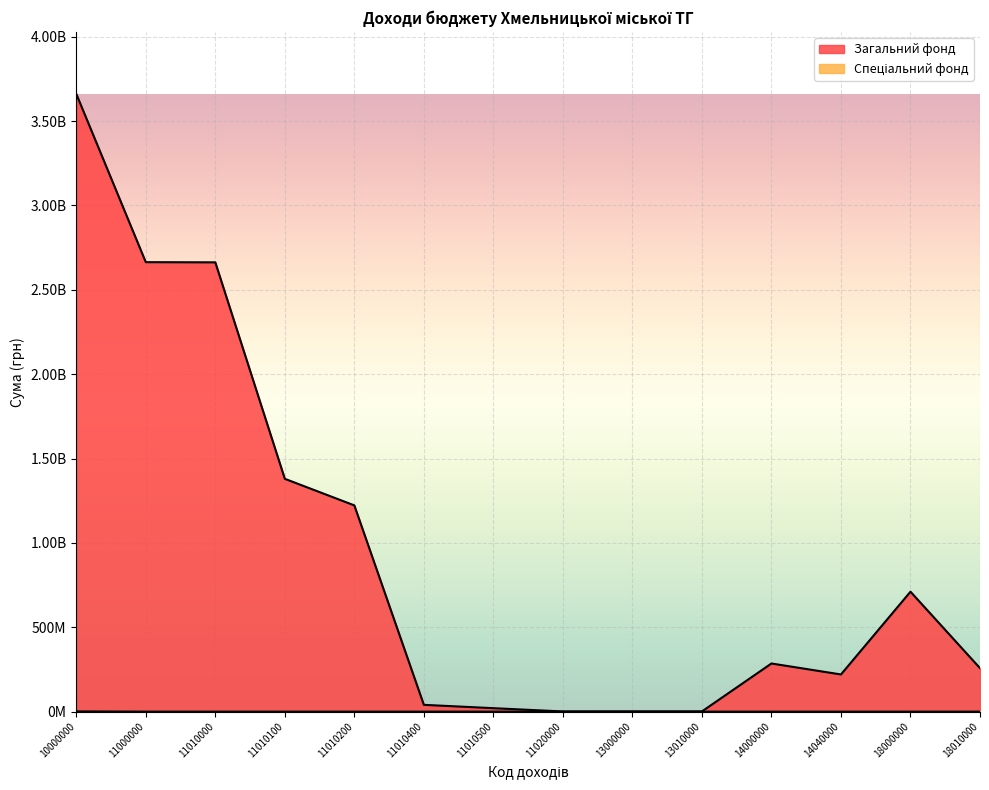

At which category is the sum across all series the highest?

10000000